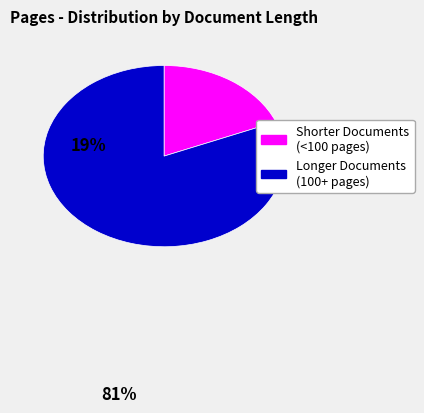

Does any single category account for the majority?

Yes